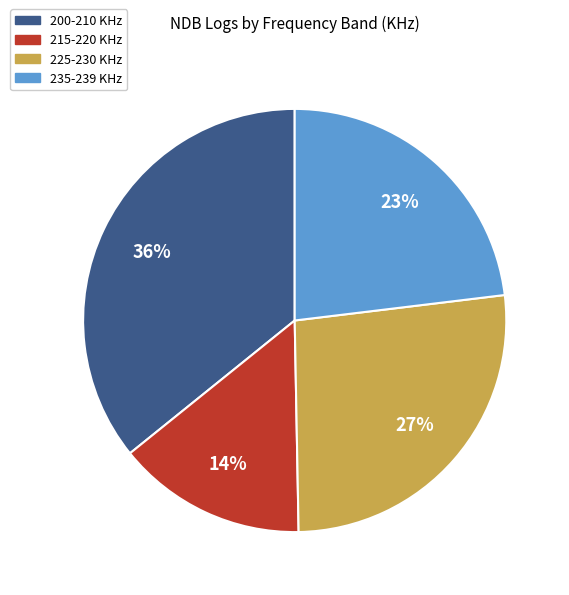

To the nearest percent, what portion does 235-239 KHz represent?

23%